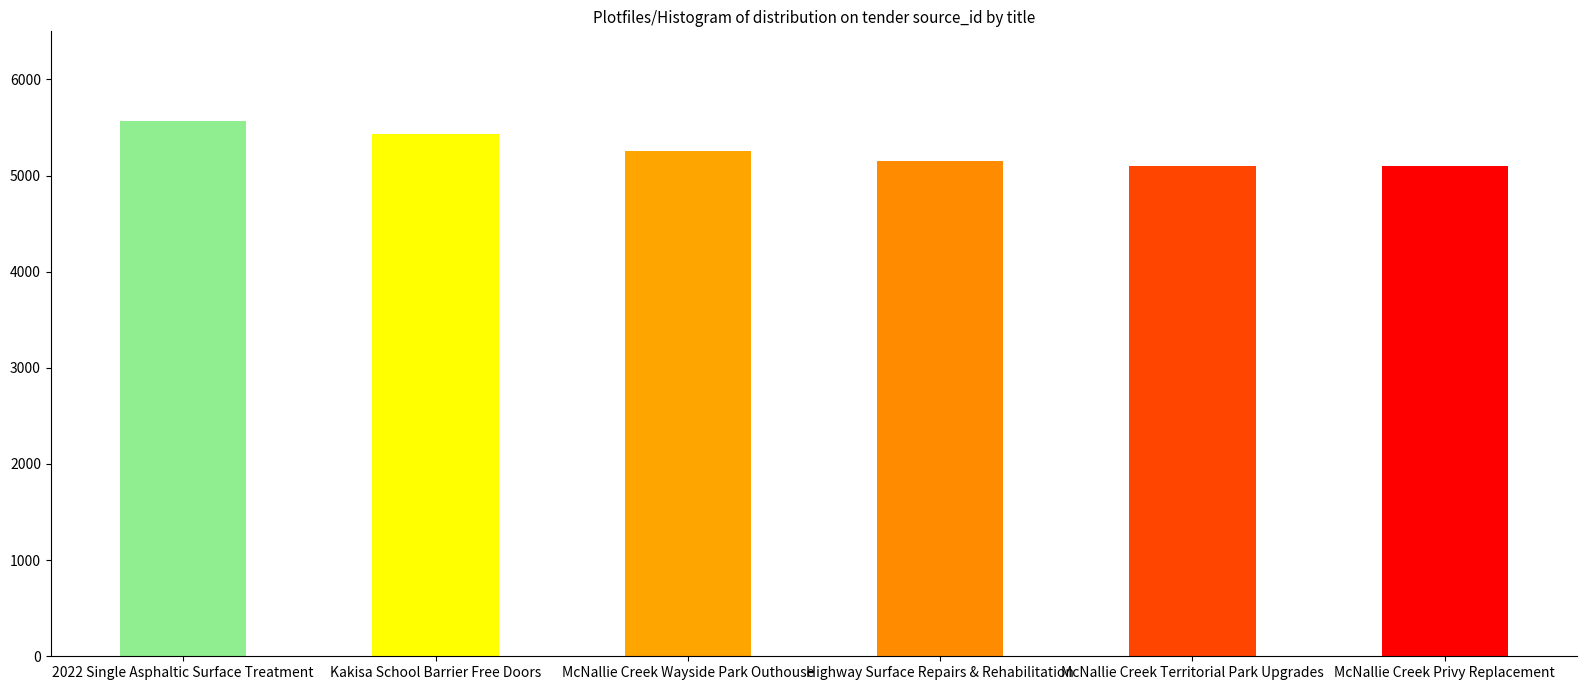

The value at McNallie Creek Privy Replacement is 1836. True or false?

False